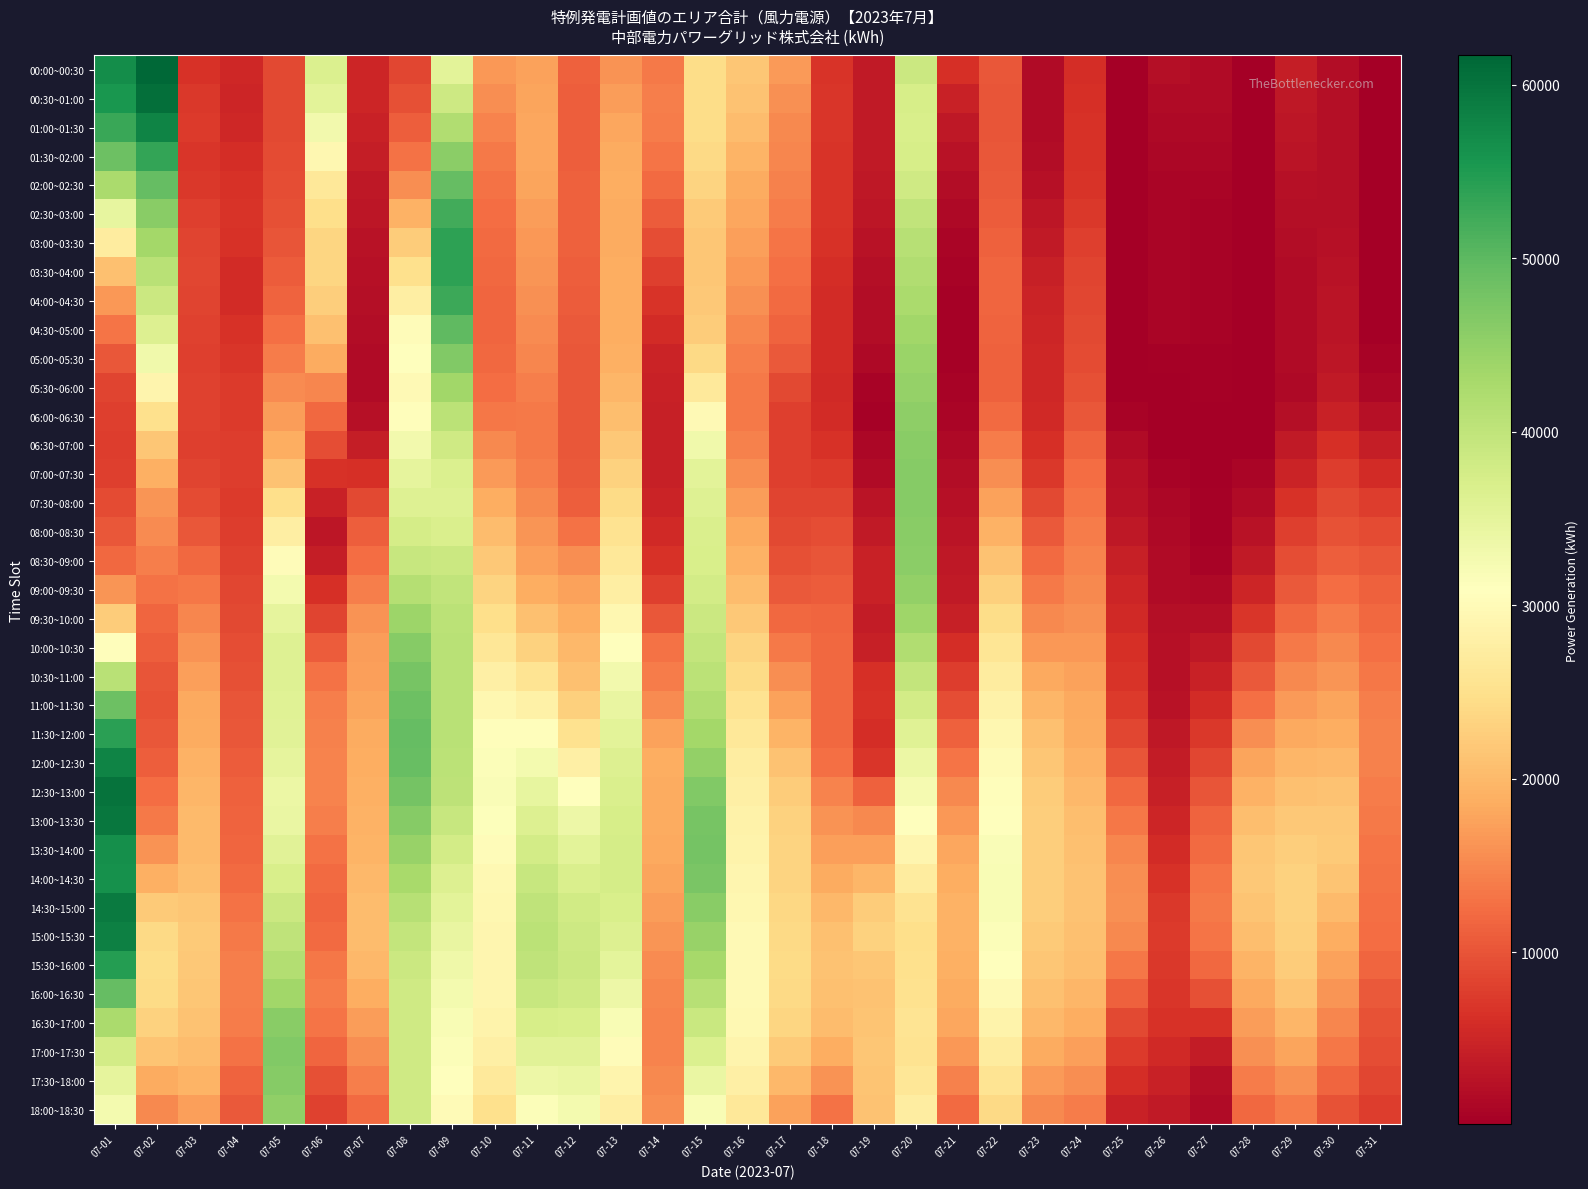

List the series in order of their peak value, lowest first.

09:30~10:00, 05:30~06:00, 09:00~09:30, 18:00~18:30, 06:00~06:30, 08:30~09:00, 16:30~17:00, 06:30~07:00, 08:00~08:30, 17:30~18:00, 10:00~10:30, 07:30~08:00, 07:00~07:30, 17:00~17:30, 05:00~05:30, 10:30~11:00, 11:00~11:30, 16:00~16:30, 02:00~02:30, 04:30~05:00, 02:30~03:00, 04:00~04:30, 01:30~02:00, 03:00~03:30, 03:30~04:00, 11:30~12:00, 15:30~16:00, 14:00~14:30, 13:30~14:00, 01:00~01:30, 12:00~12:30, 15:00~15:30, 14:30~15:00, 13:00~13:30, 12:30~13:00, 00:30~01:00, 00:00~00:30